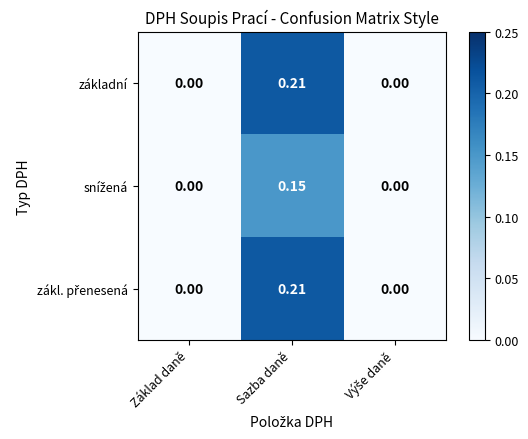

At which category is the sum across all series the highest?

Sazba daně